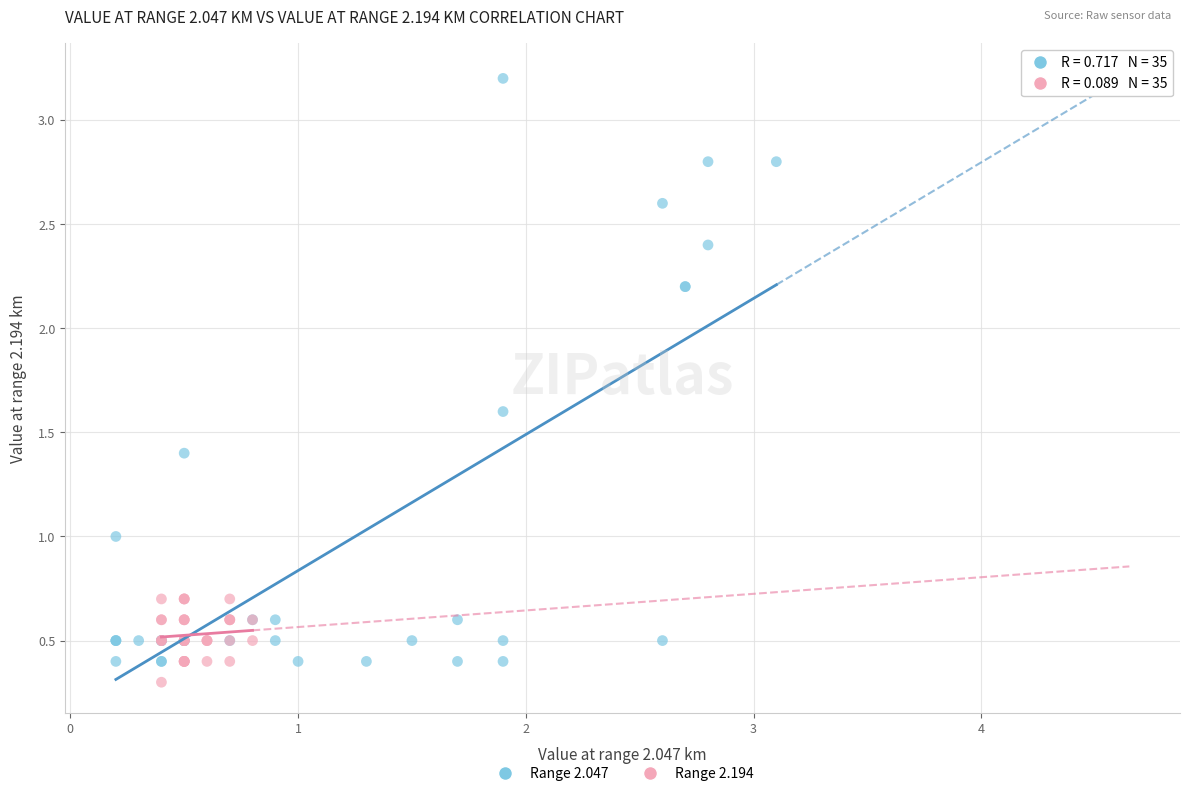

What are all the series names shown in the legend?

Range 2.047, Range 2.194